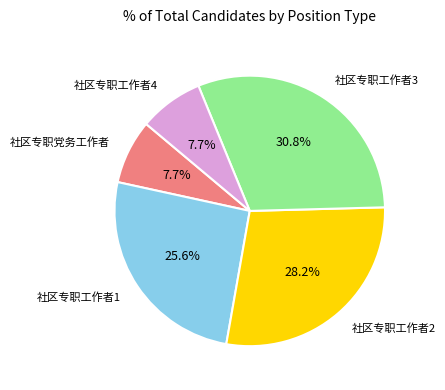

How many slices are in this pie chart?

5